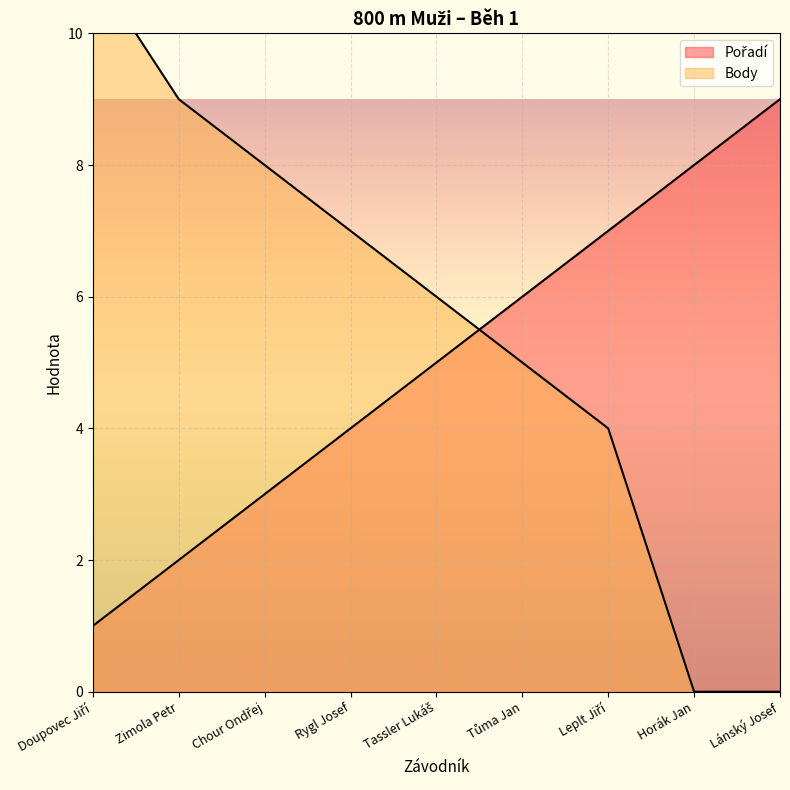

The value of Body at Horák Jan is 0. True or false?

True